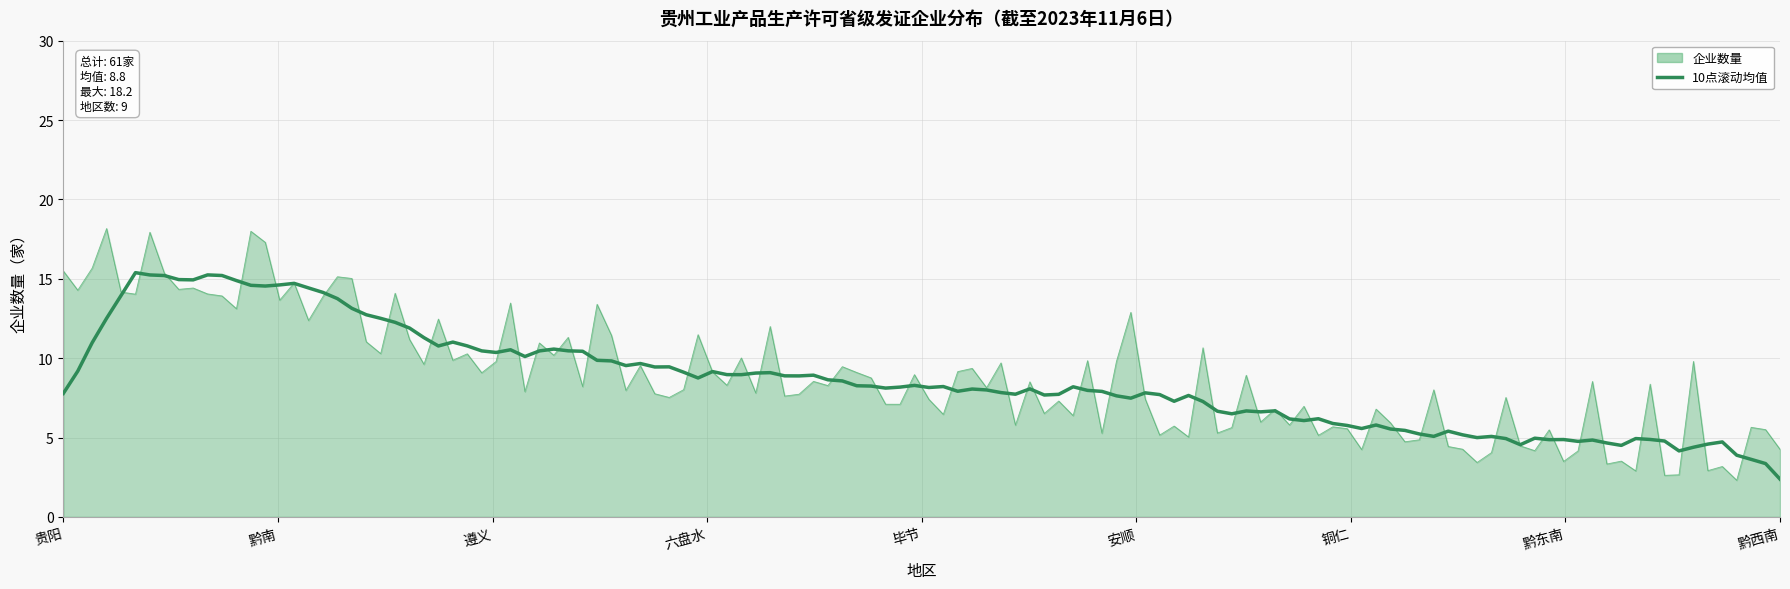

Rank the series by their maximum value, from lowest to highest.

10点滚动均值, 企业数量